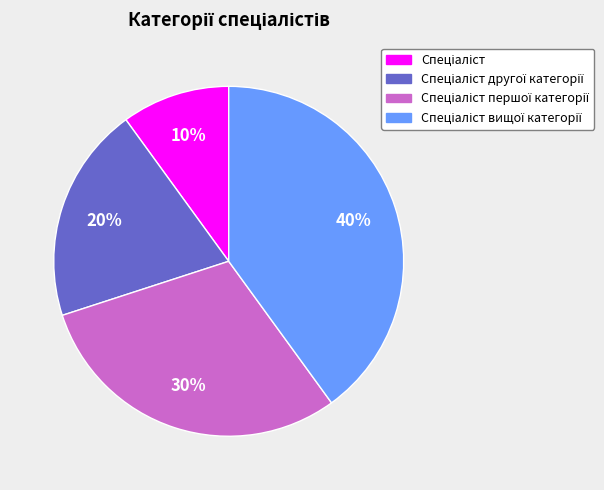

Does any single category account for the majority?

No